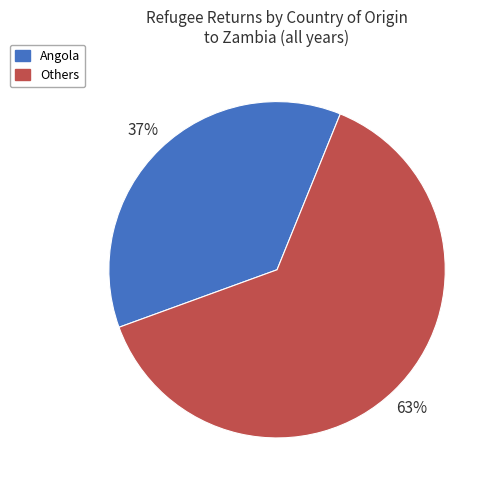

What percentage is the Others slice, to the nearest percent?

63%